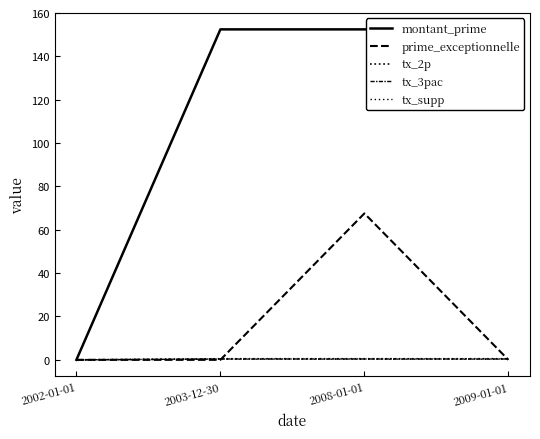

True or false: tx_supp and tx_2p cross at least once.

False